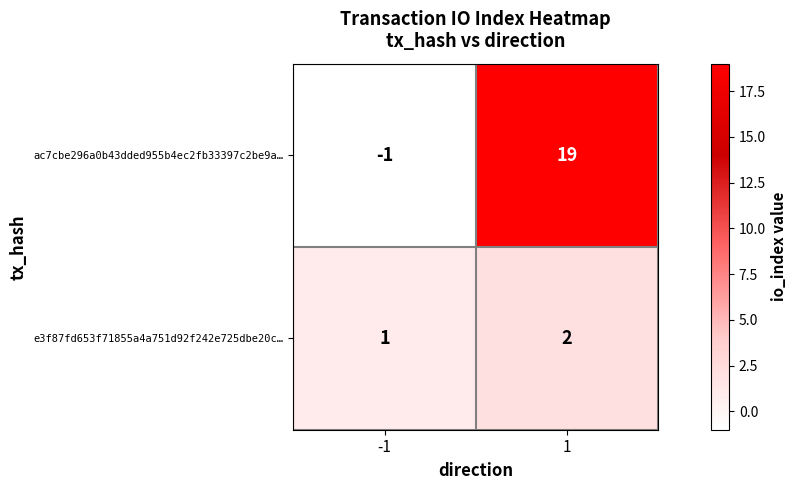

List the series in order of their overall mean, highest first.

ac7cbe296a0b43dded955b4ec2fb33397c2be9a…, e3f87fd653f71855a4a751d92f242e725dbe20c…